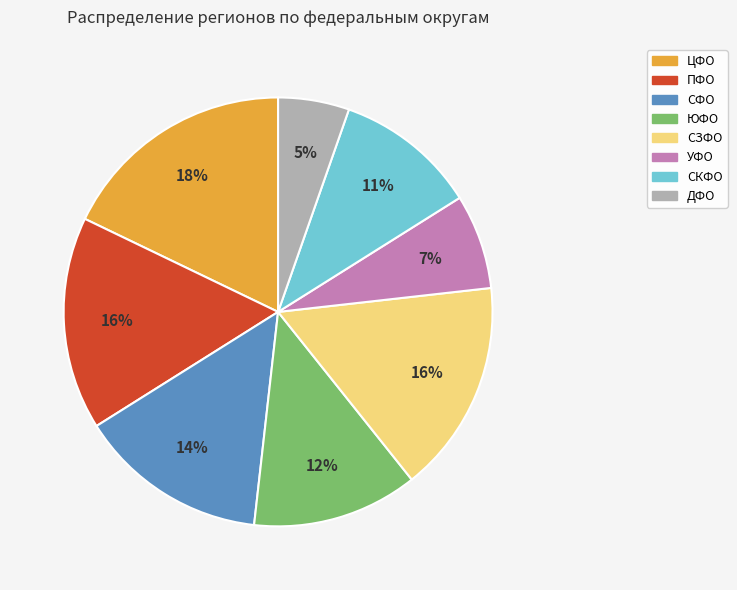

Is there any slice that represents more than half of the pie?

No